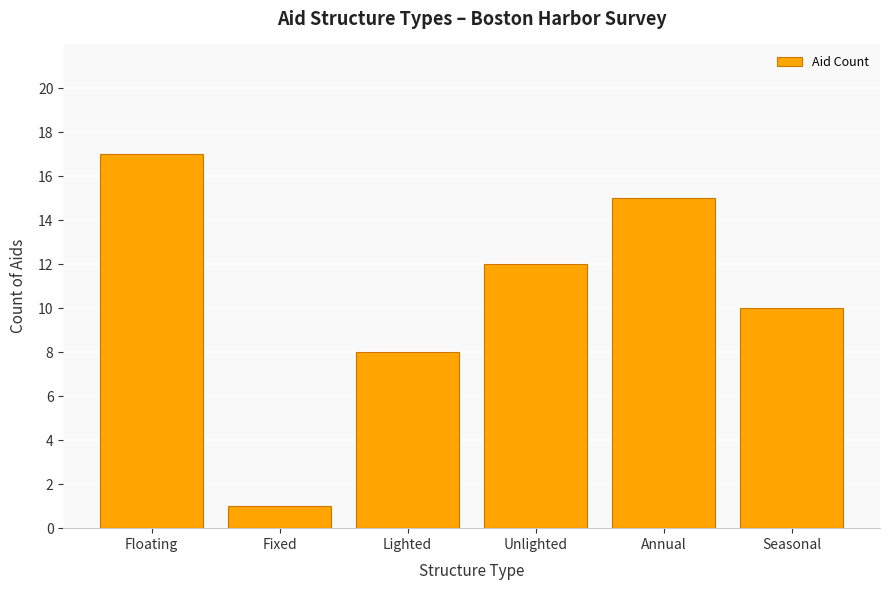

What is the difference between the second highest and second lowest values?

7